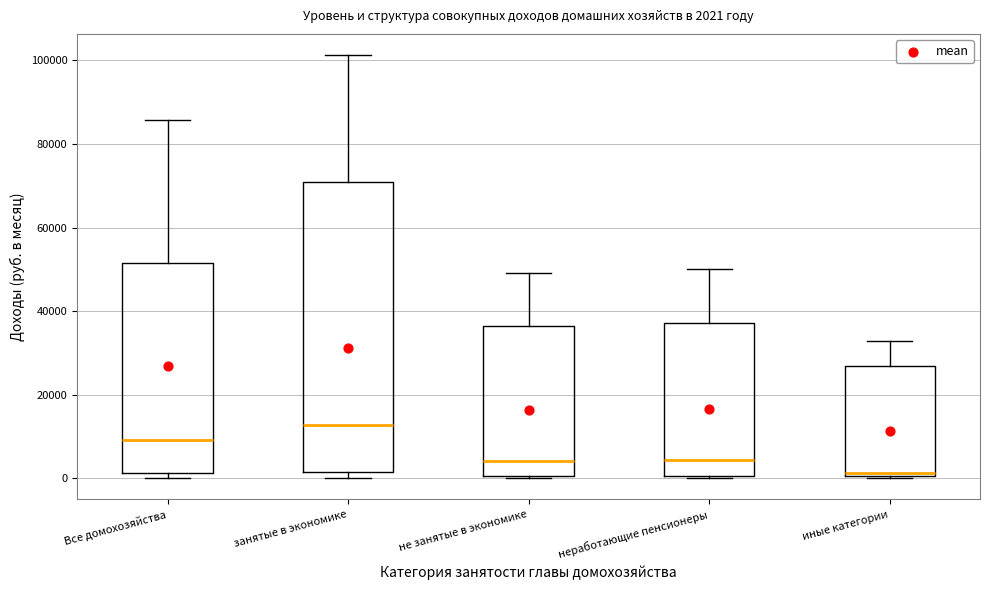

Comparing the boxes themselves (not the whiskers), which one is the tallest?

занятые в экономике